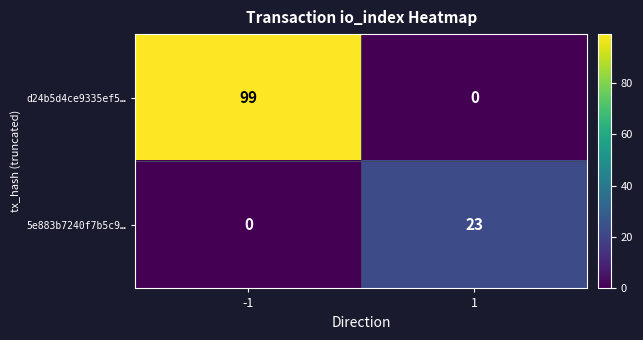

Is it true that d24b5d4ce9335ef5… equals 0 at 1?

True